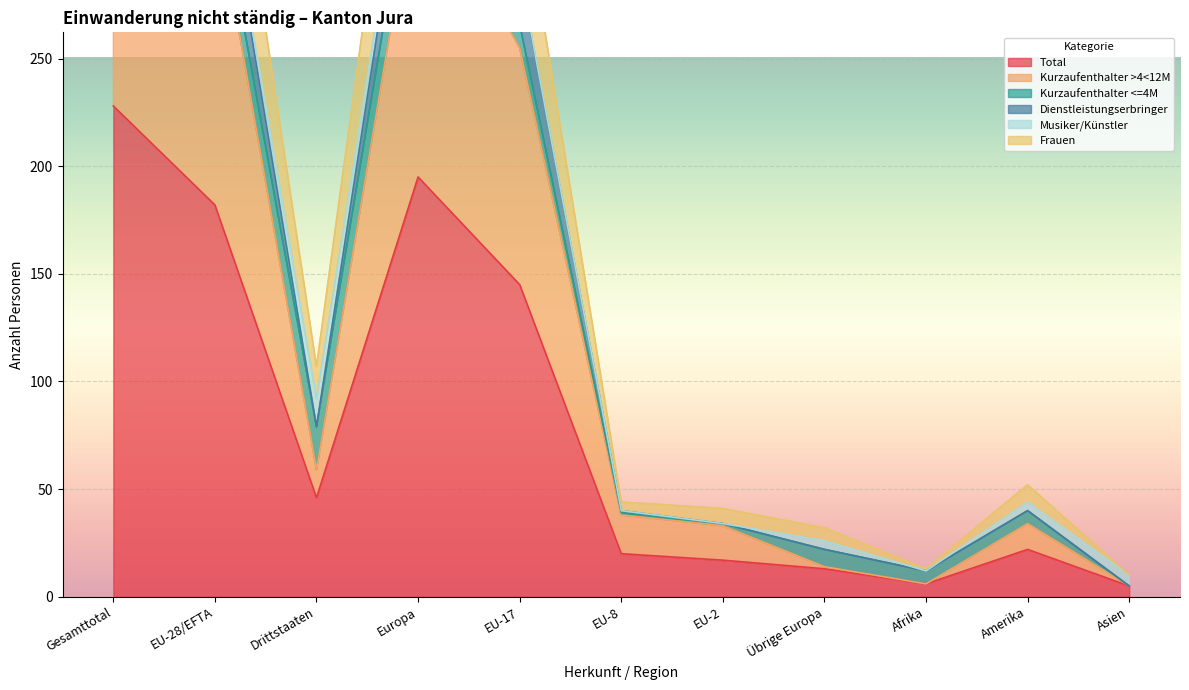

Reading left to right, list all the values displayed in this chart.

Total: 228	182	46	195	145	20	17	13	6	22	5
Kurzaufenthalter >4<12M: 385	326	59	340	255	38	33	14	6	34	5
Frauen: 527	420	107	452	335	44	41	32	13	52	10